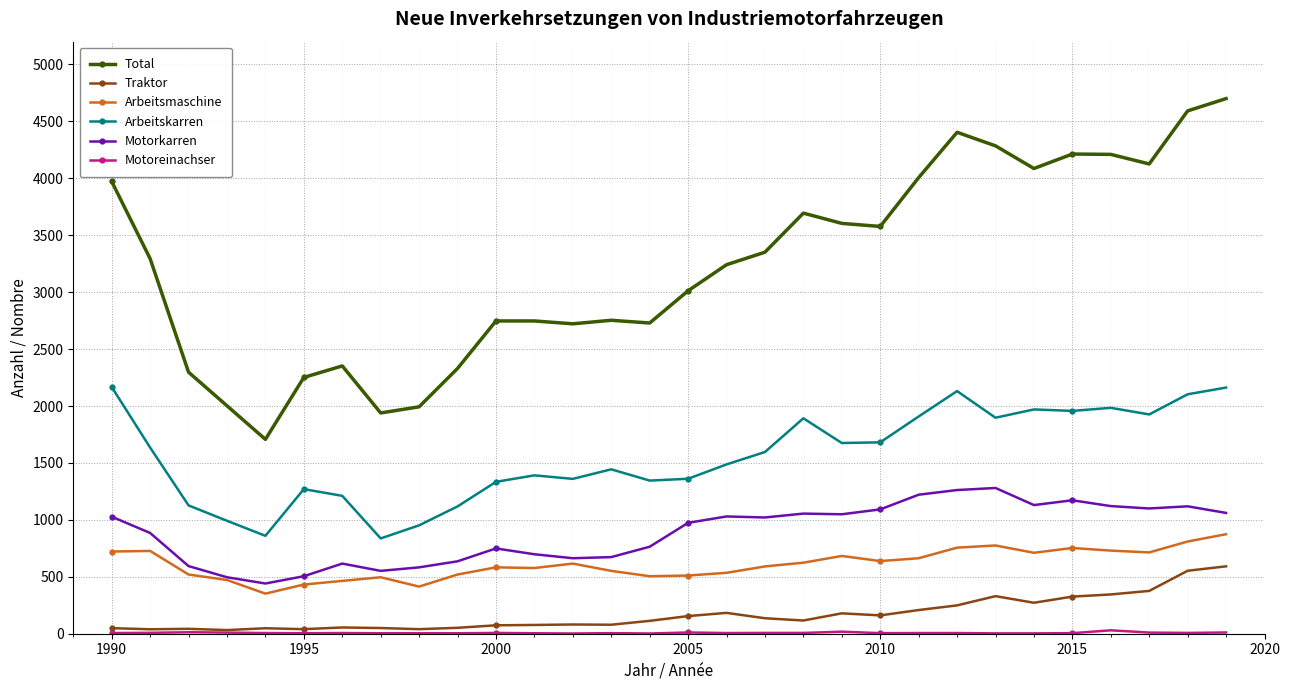

Which series has the widest spread of values?

Total